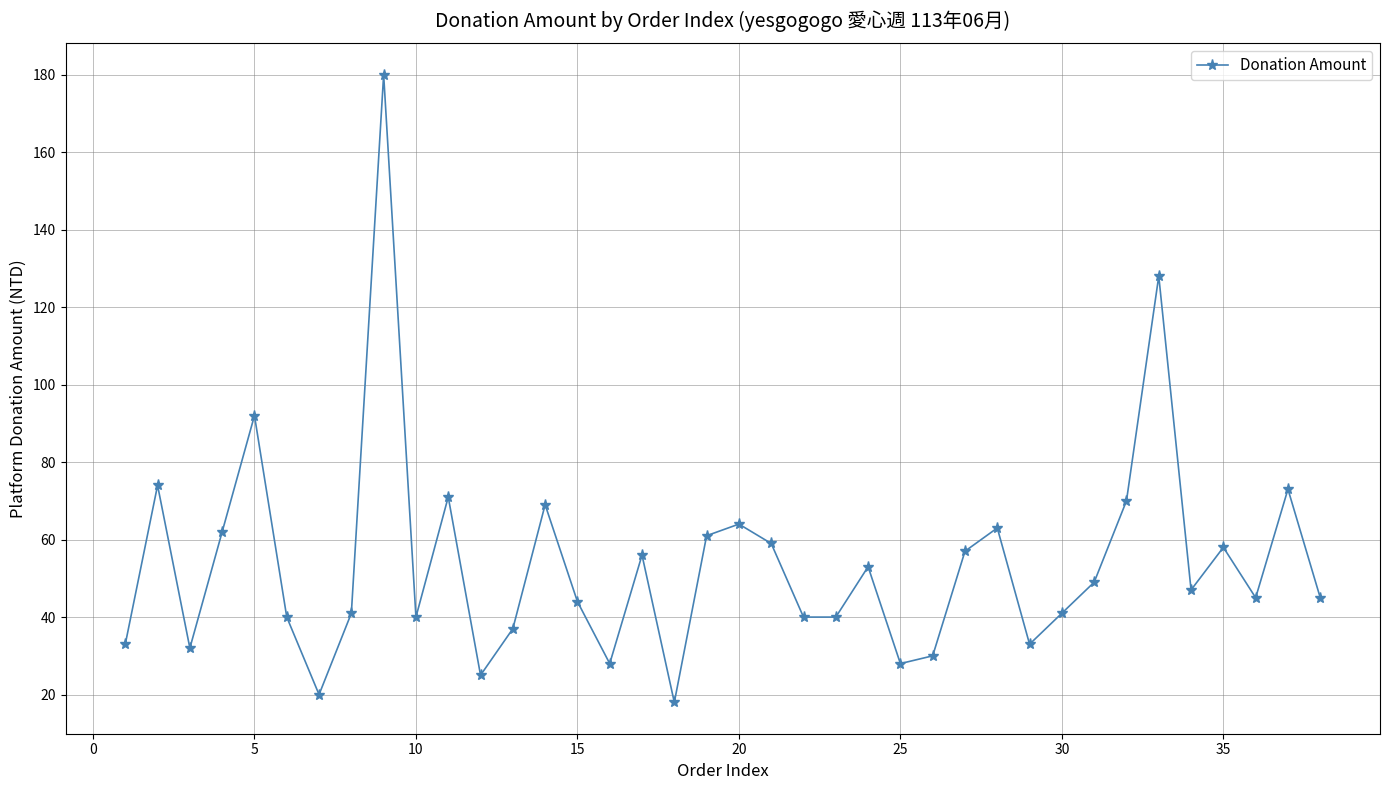

What is the sum of all values?

2046